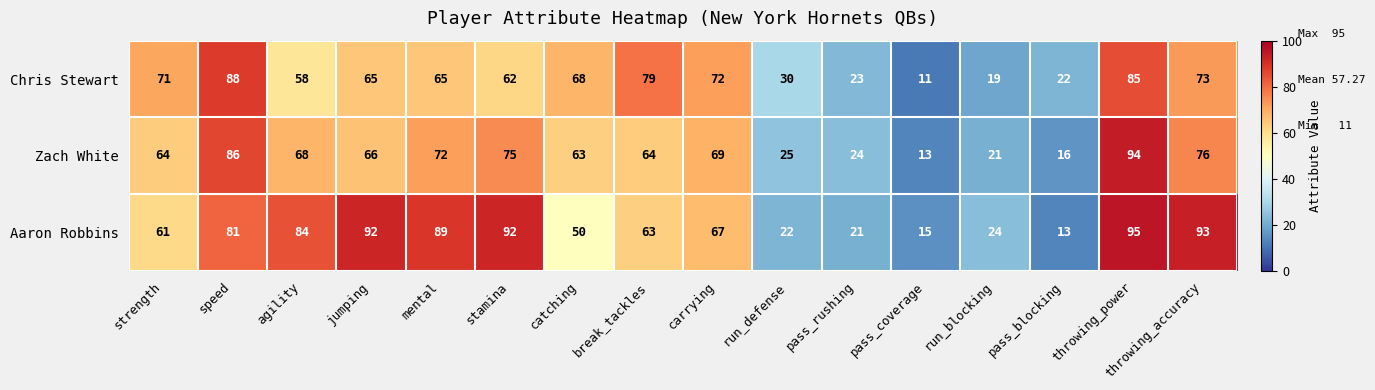

What is the average value of the Zach White series?

56